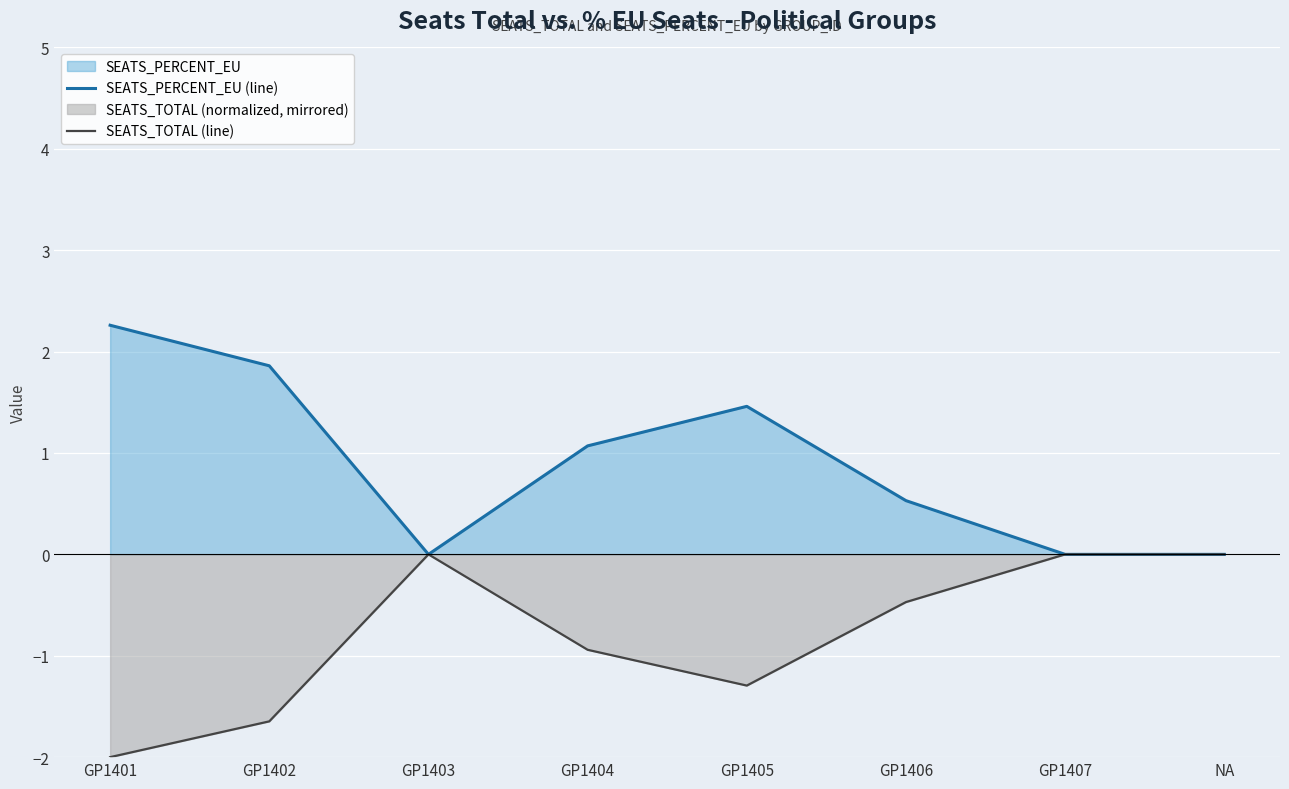

Which series has the largest total across all categories?

SEATS_PERCENT_EU (line)